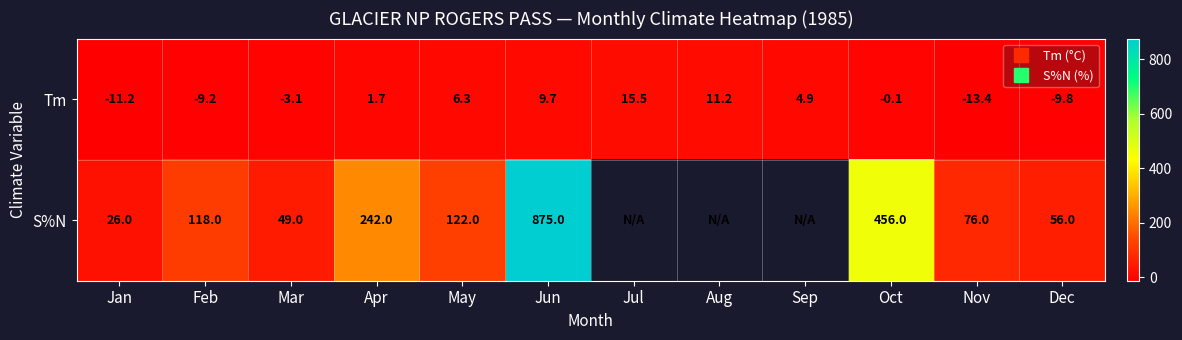

Which has a higher value, Feb or Oct?

Oct